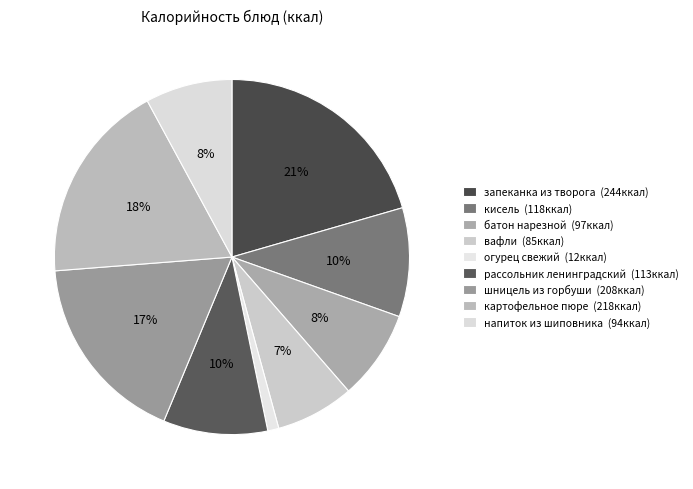

How many segments does this pie chart have?

9